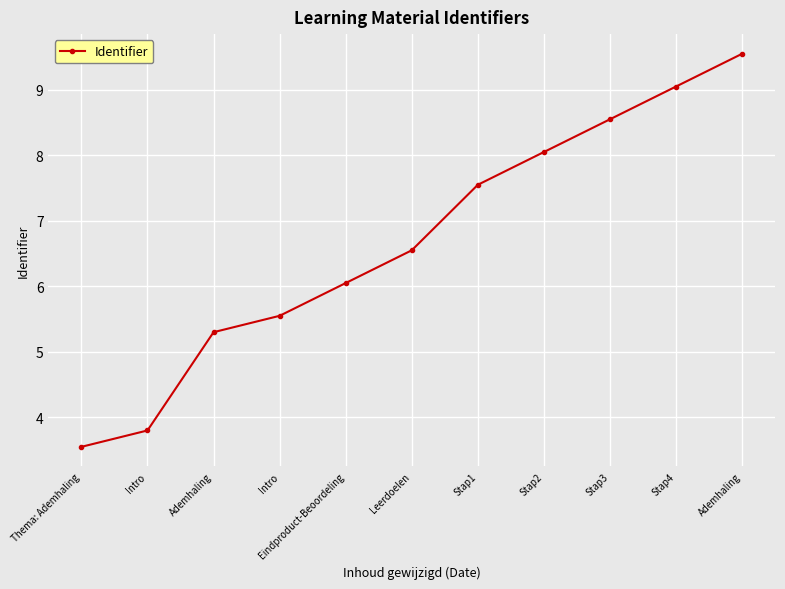

Where is the data nearest to the value 6?

Eindproduct-Beoordeling